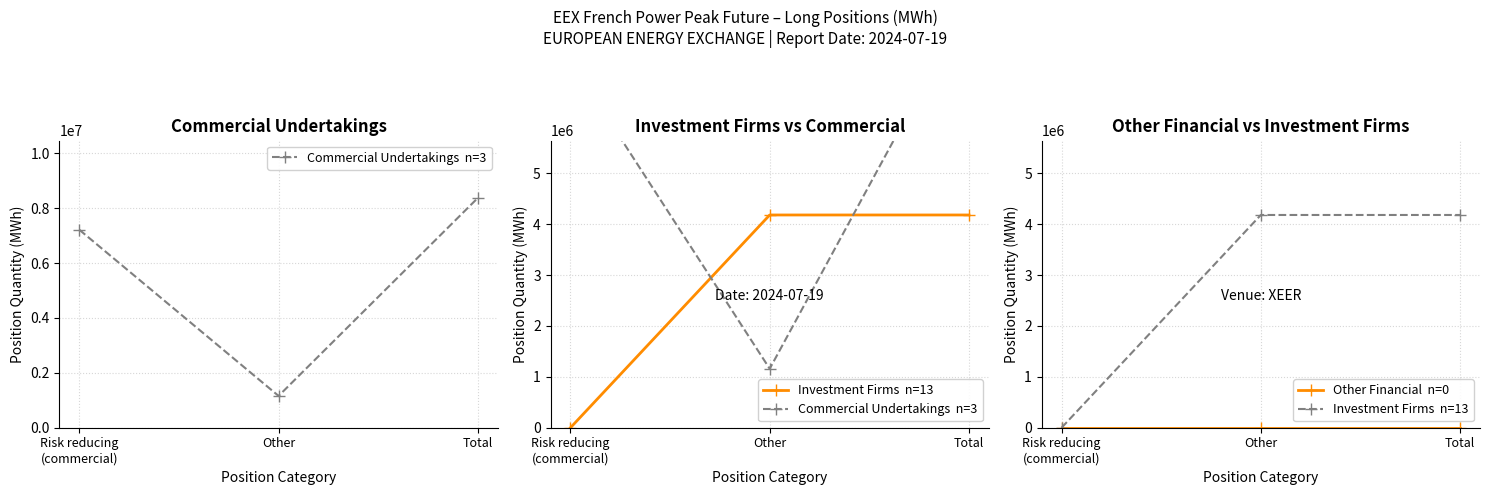

What is the value of the Commercial Undertakings  n=3 point at the 2nd from the left?

1159380